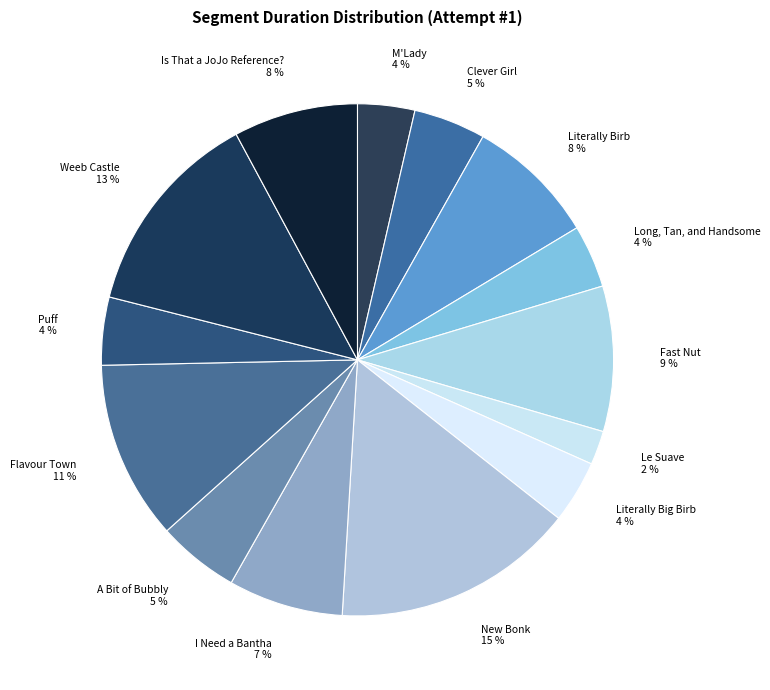

The M'Lady slice represents 4% of the pie. True or false?

True